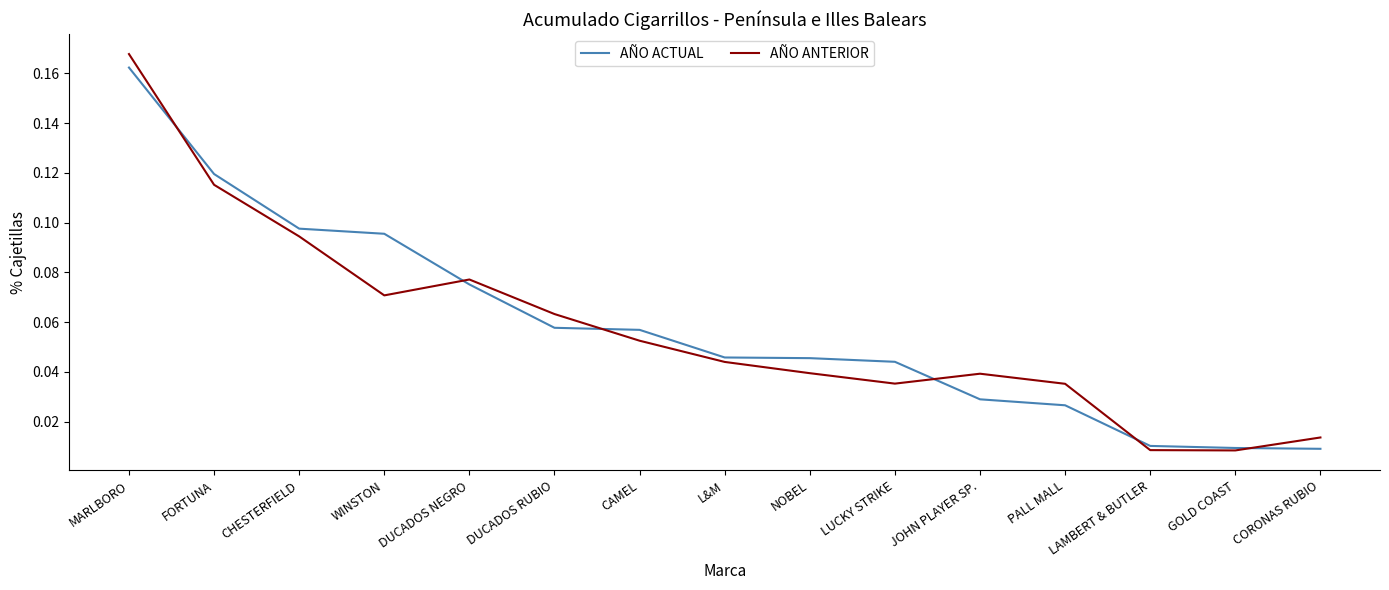

True or false: AÑO ACTUAL has a value of 0.0 at CHESTERFIELD.

False